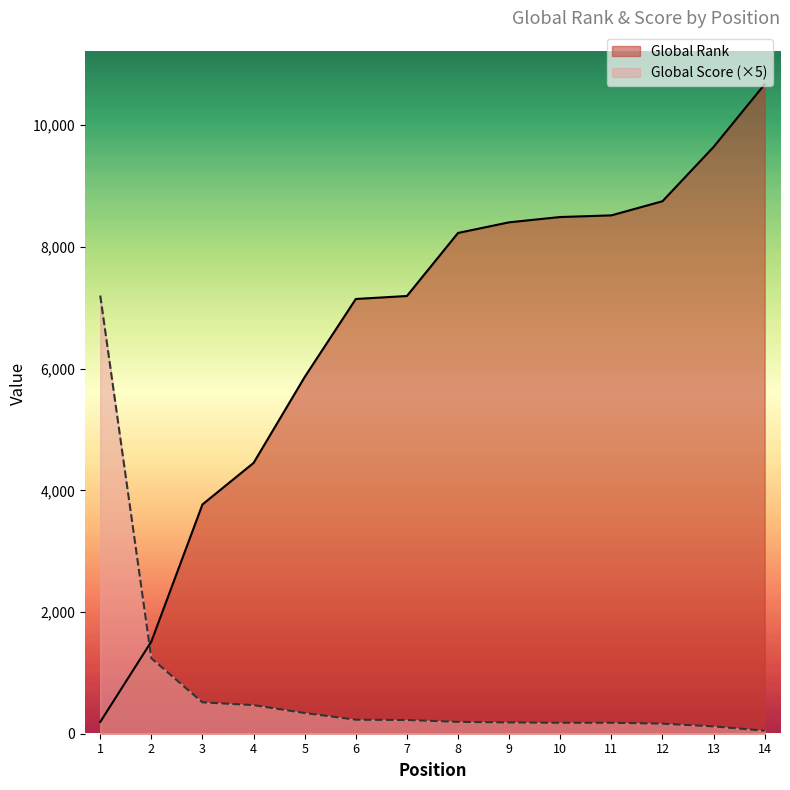

What is the spread (max minus min) of values at 4?

3980